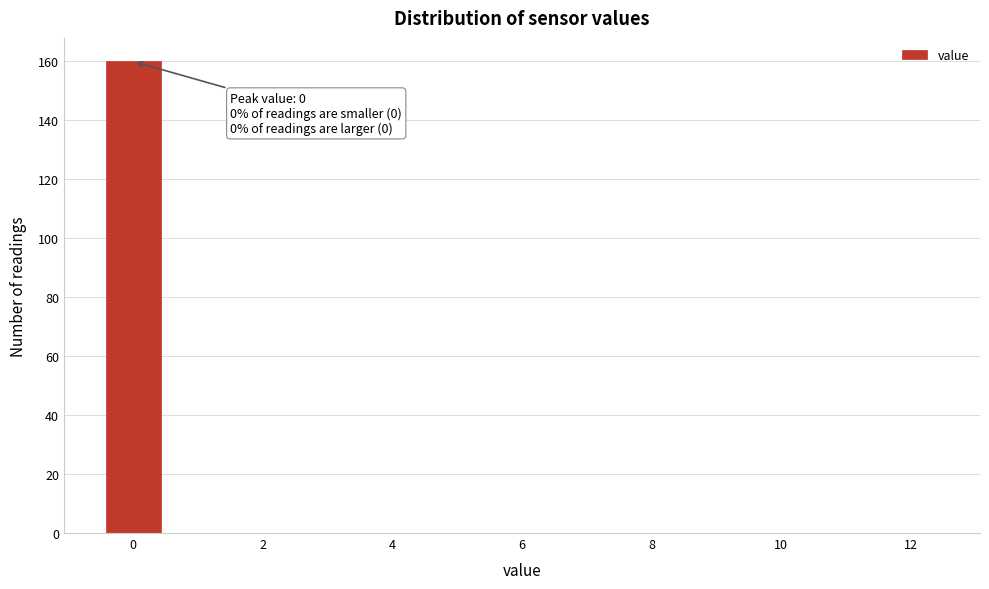

Which range on the x-axis has the tallest bar?

-0.5 to 0.5